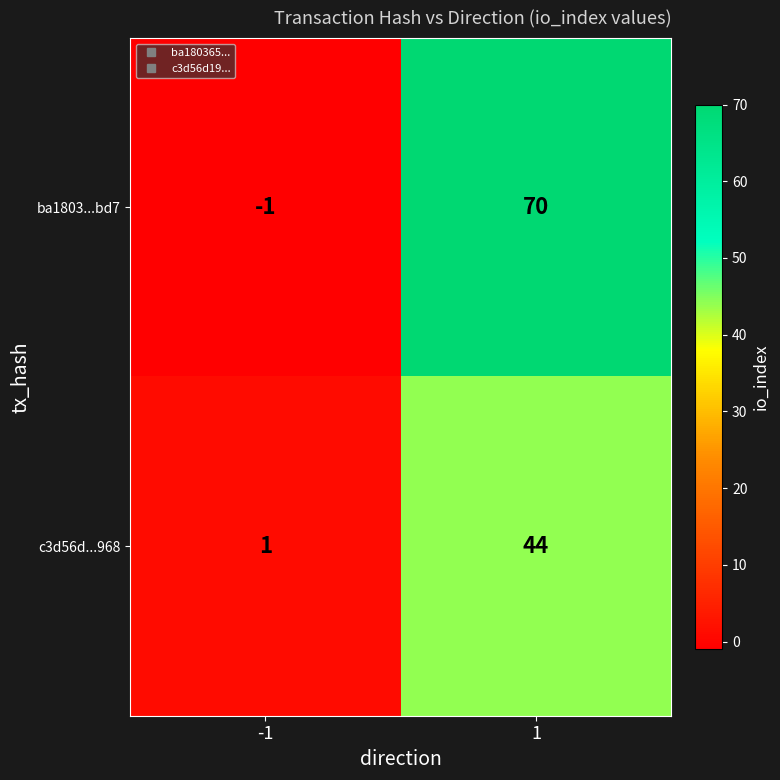

True or false: c3d56d...968 has a value of 1 at -1.

True